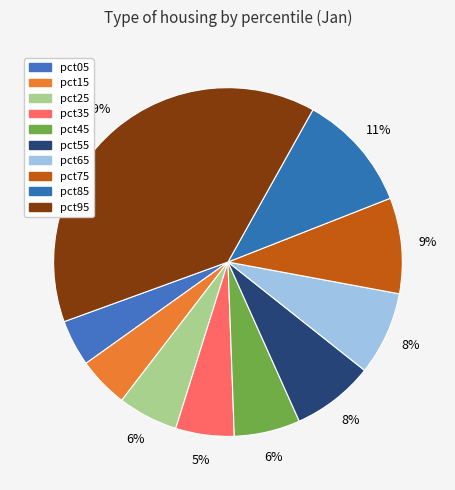

True or false: pct65 accounts for 2% of the total.

False